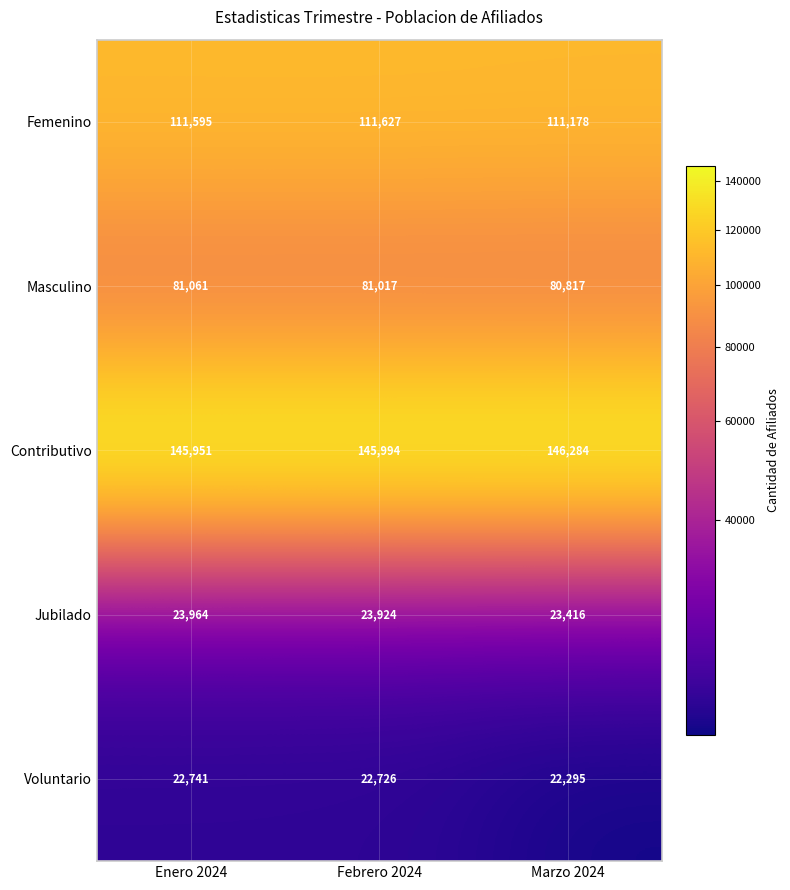

How many categories are shown in the chart?

3